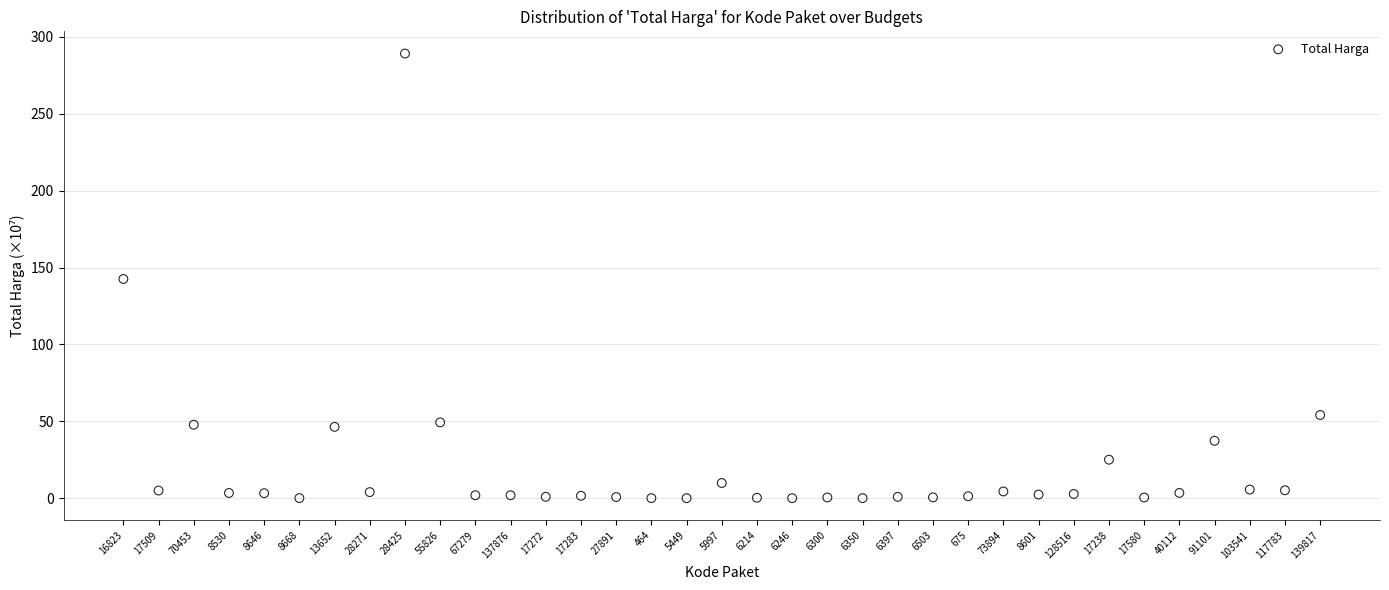

What is the range of Y values (max minus min)?

289.2